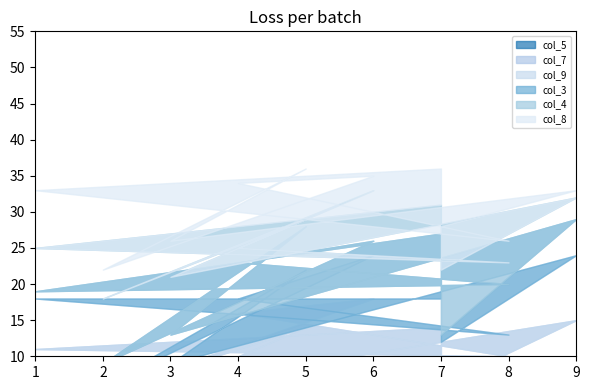

What is the difference between the col_7 values at 0 and 3?

1